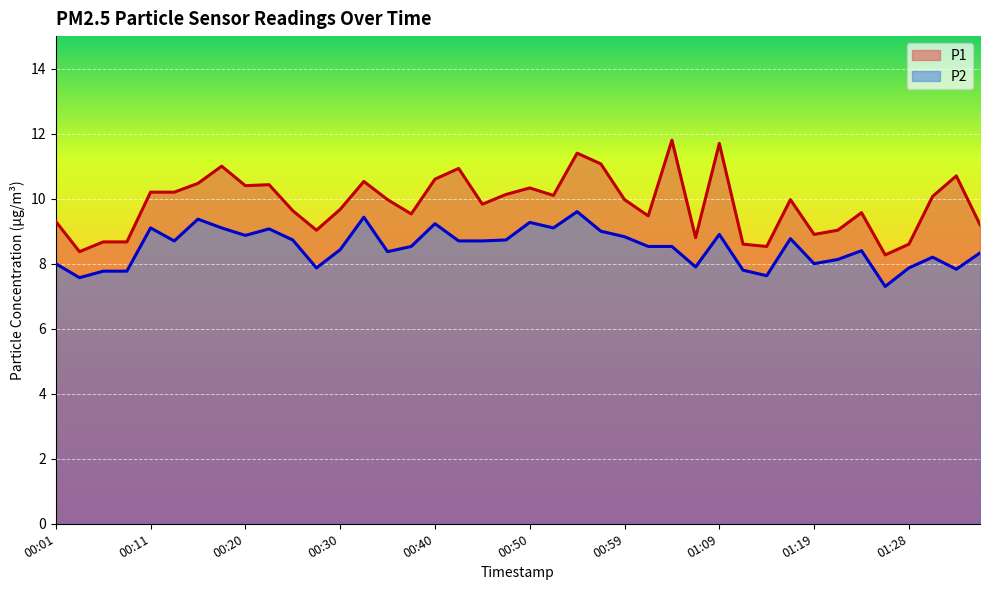

Where is the first local maximum for P1?

00:18